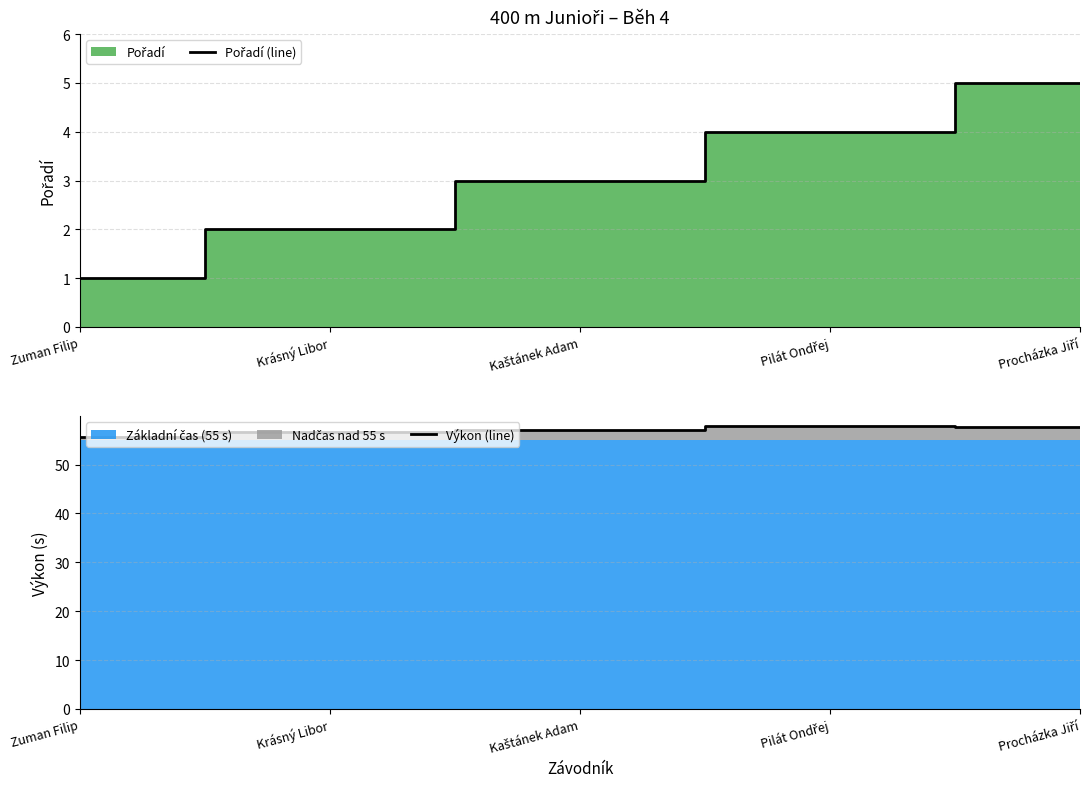

Reading left to right, what are all the values shown in this chart?

Pořadí (line): Zuman Filip=1.0	Krásný Libor=2.0	Kaštánek Adam=3.0	Pilát Ondřej=4.0	Procházka Jiří=5.0
Výkon (line): Zuman Filip=55.7	Krásný Libor=56.6	Kaštánek Adam=57.0	Pilát Ondřej=57.9	Procházka Jiří=57.8